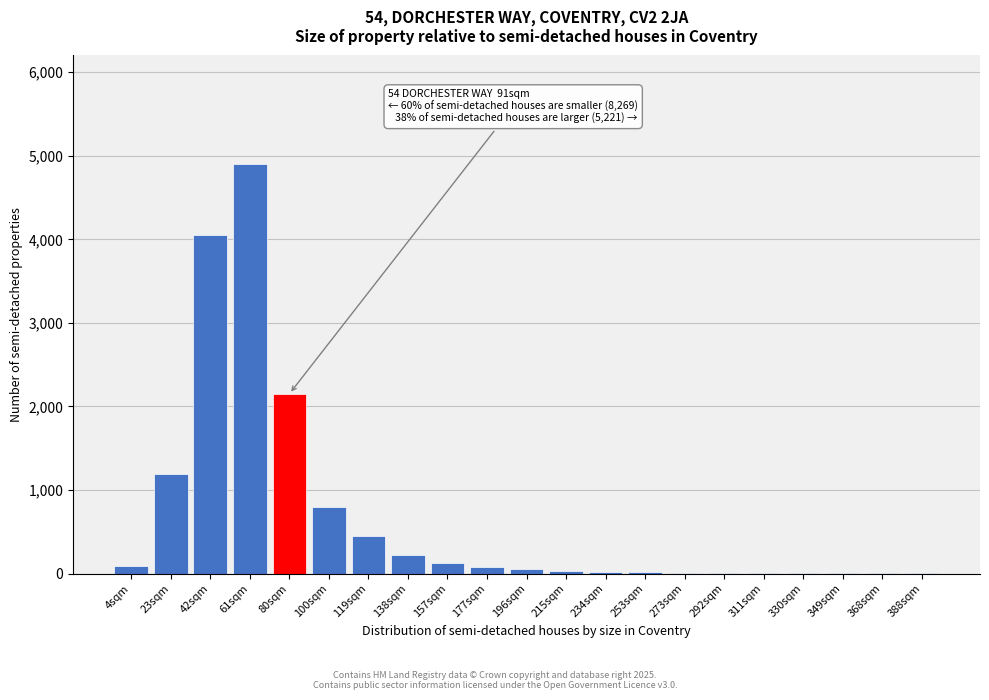

Where is the data nearest to the value 2450?

80sqm